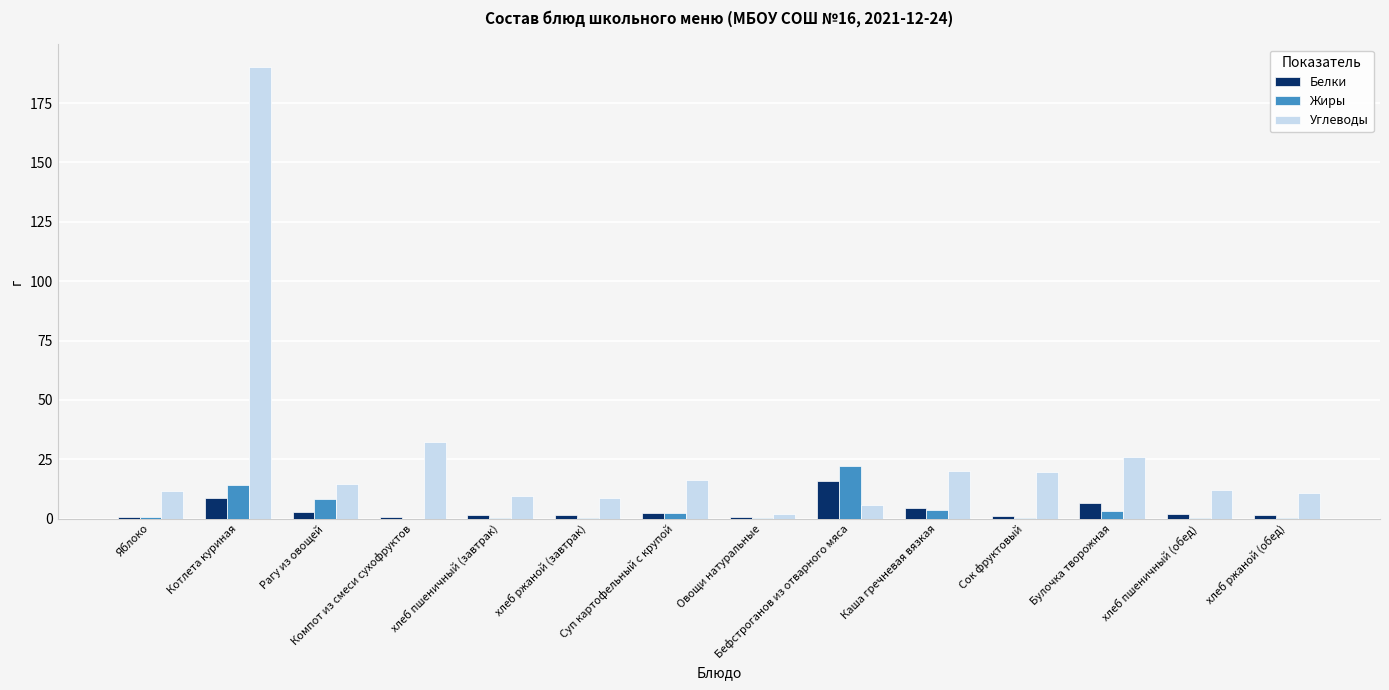

What is the sum of the Белки values at хлеб ржаной (обед) and Бефстроганов из отварного мяса?

17.3